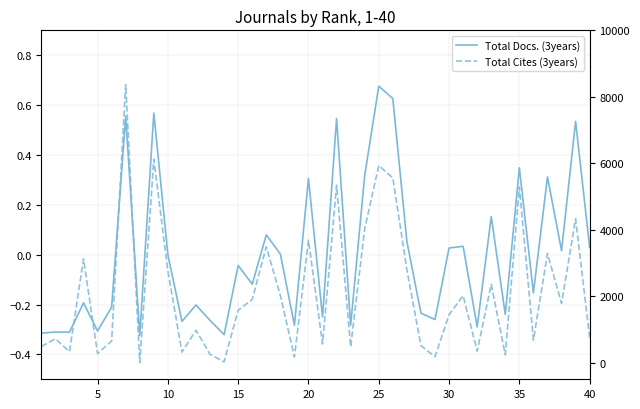

In Total Docs. (3years), how many points are higher than both neighbors (excluding endpoints)?

15